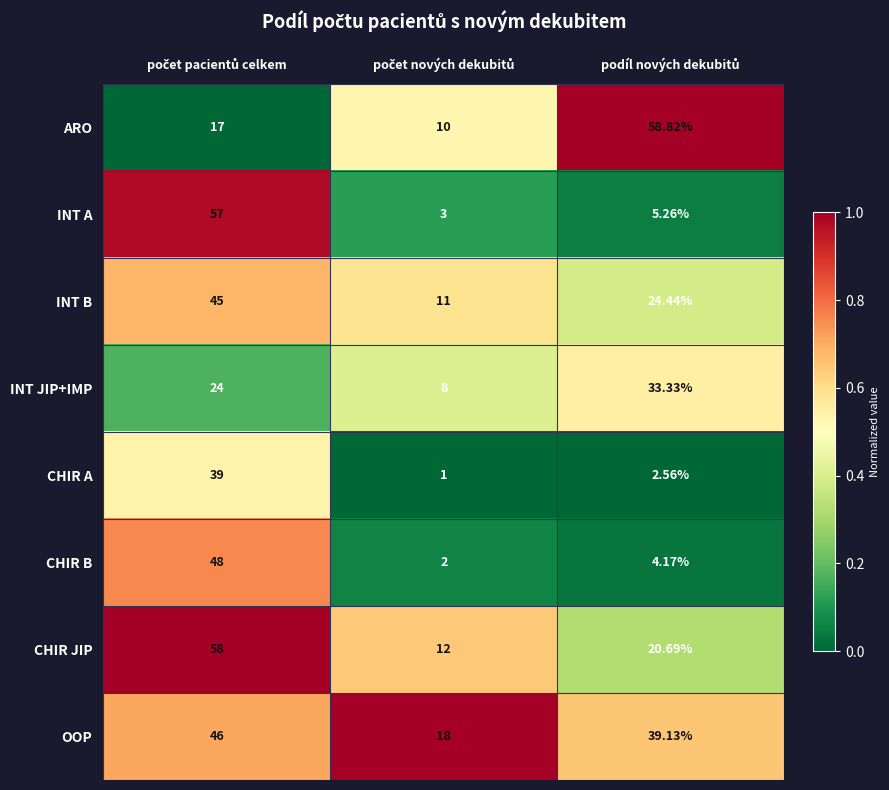

Rank the series by their maximum value, from highest to lowest.

ARO, CHIR JIP, INT A, CHIR B, OOP, INT B, CHIR A, INT JIP+IMP